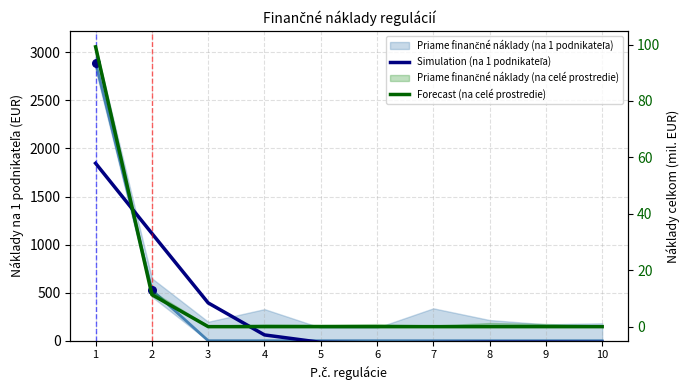

What is the total value across all series at 8?

-15.8